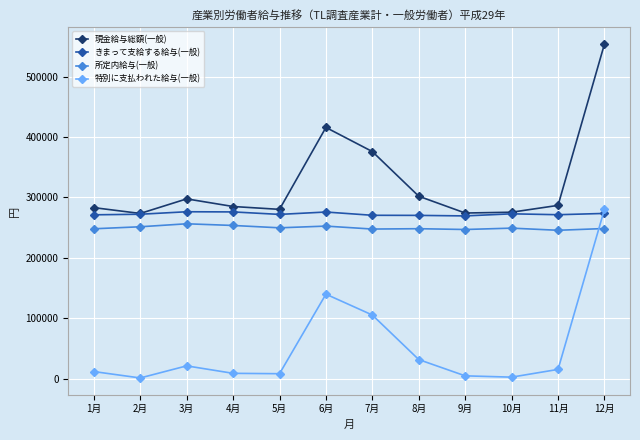

True or false: 所定内給与(一般) and 現金給与総額(一般) cross at least once.

False